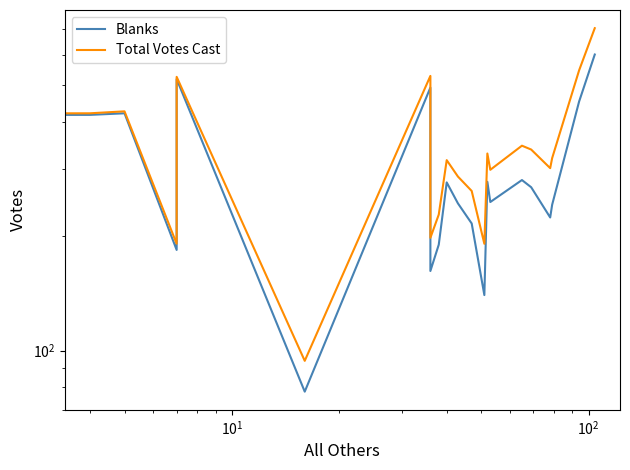

How many interior local valleys does the Blanks series have?

6